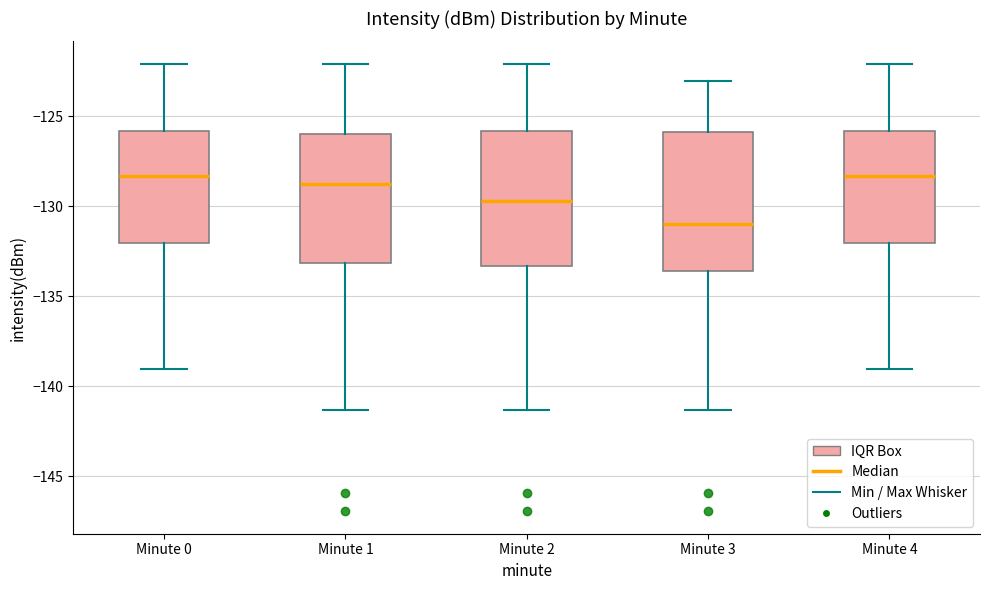

Reading left to right, transcribe this box plot: for each box, give where its median line is, the range the box spans, and where its two whiskers end, as read against the y-axis. The values are not printed on the chart, so give them approximately, as read against the axis.

Minute 0: median -128.5, box -132.0 to -126.0, whiskers -139.0 to -122.0
Minute 1: median -128.5, box -133.0 to -126.0, whiskers -141.5 to -122.0
Minute 2: median -129.5, box -133.5 to -126.0, whiskers -141.5 to -122.0
Minute 3: median -131.0, box -133.5 to -126.0, whiskers -141.5 to -123.0
Minute 4: median -128.5, box -132.0 to -126.0, whiskers -139.0 to -122.0